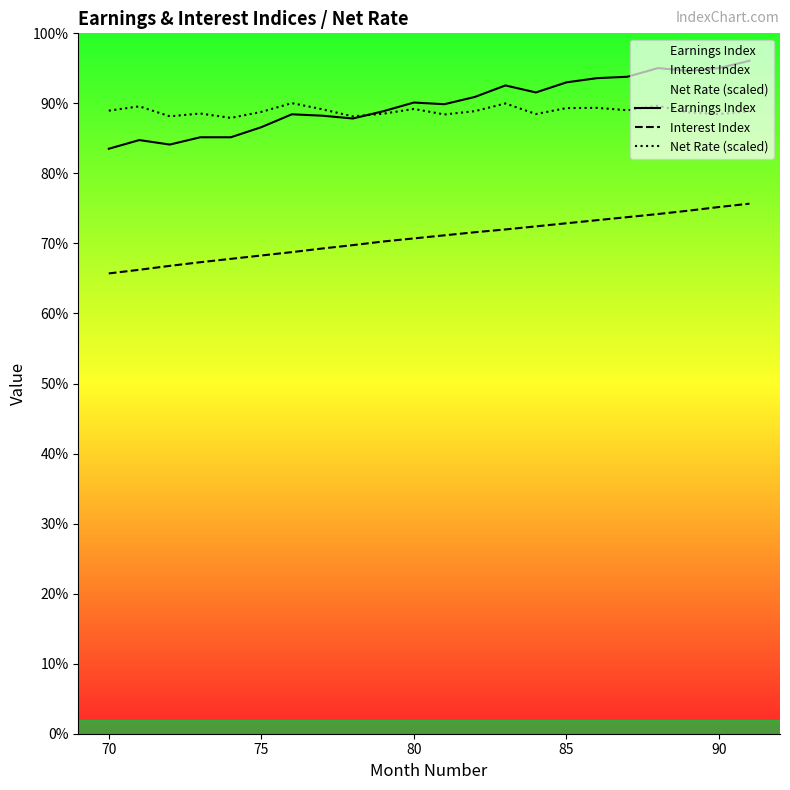

List the series in order of their peak value, lowest first.

Interest Index, Net Rate (scaled), Earnings Index